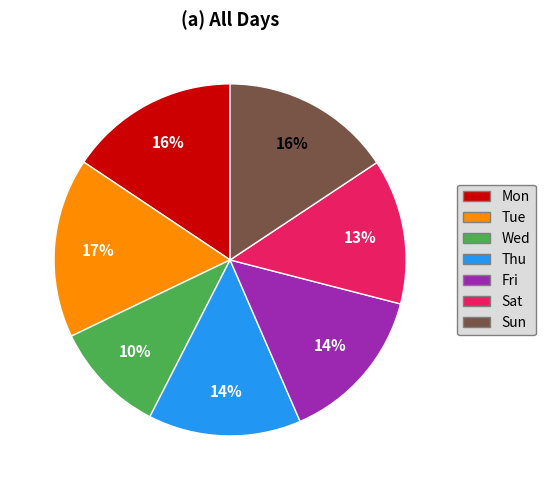

How many segments does this pie chart have?

7